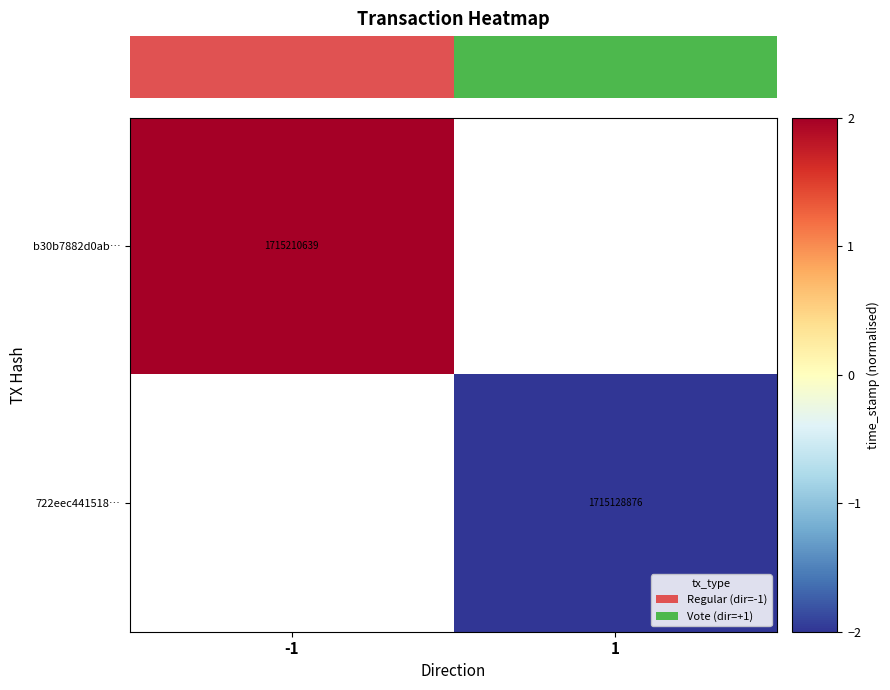

True or false: b30b7882d0ab… has a value of 1715210639 at -1.

True